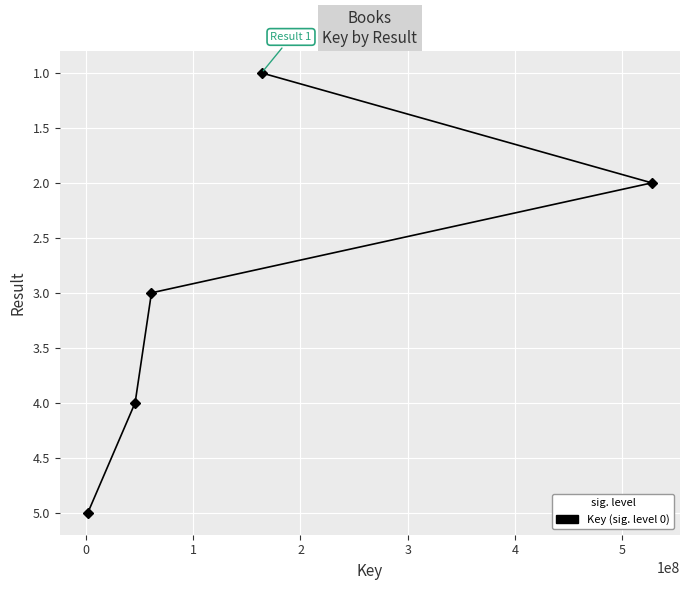

What is the greatest value displayed?

5